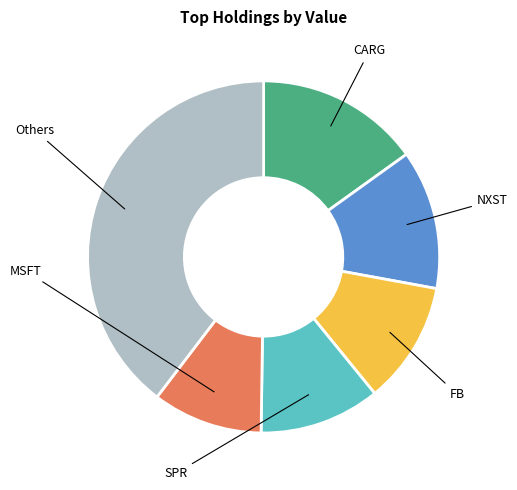

Does any single category account for the majority?

No